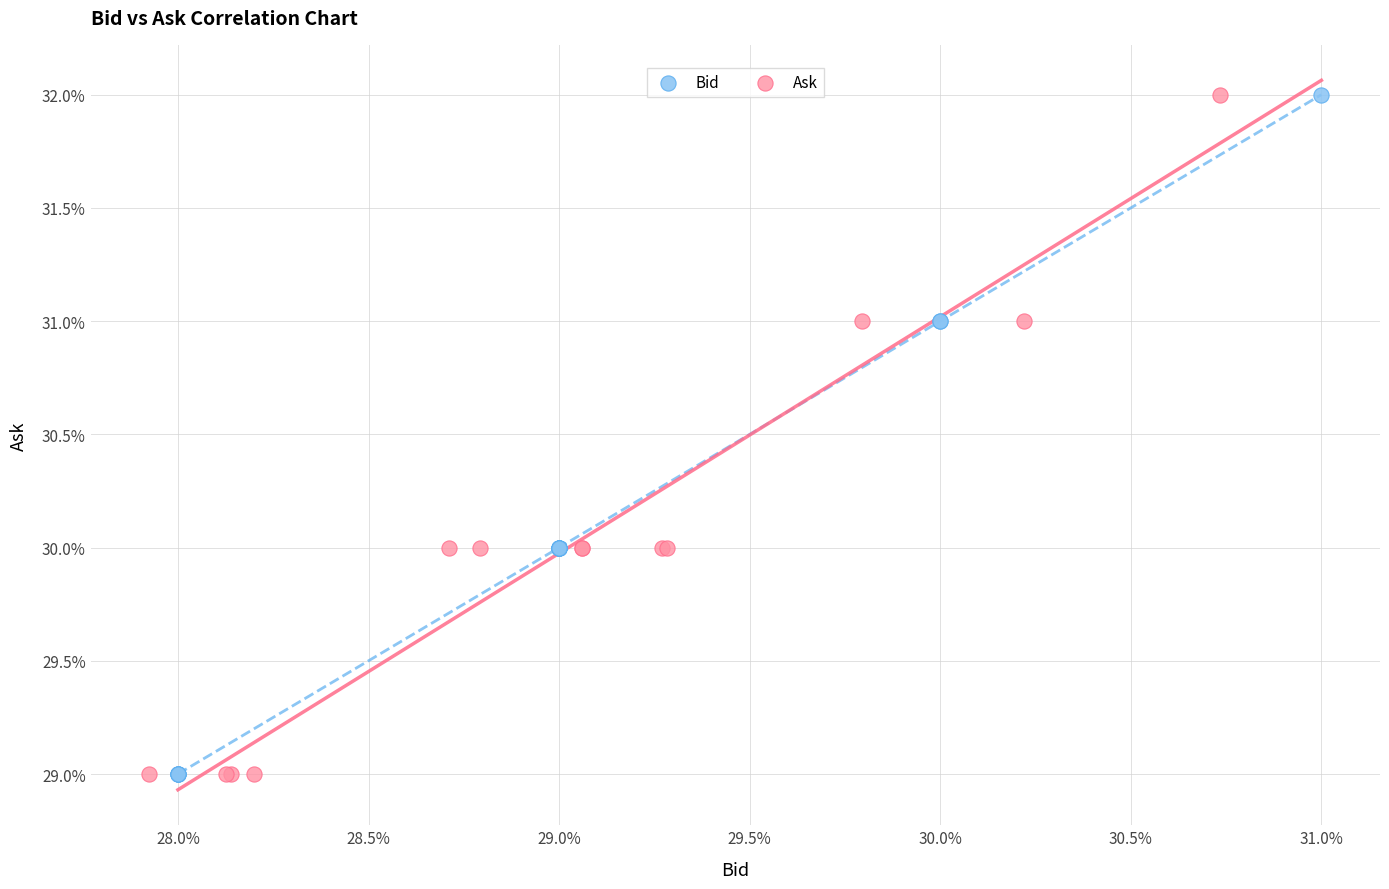

What are all the series names shown in the legend?

Bid, Ask